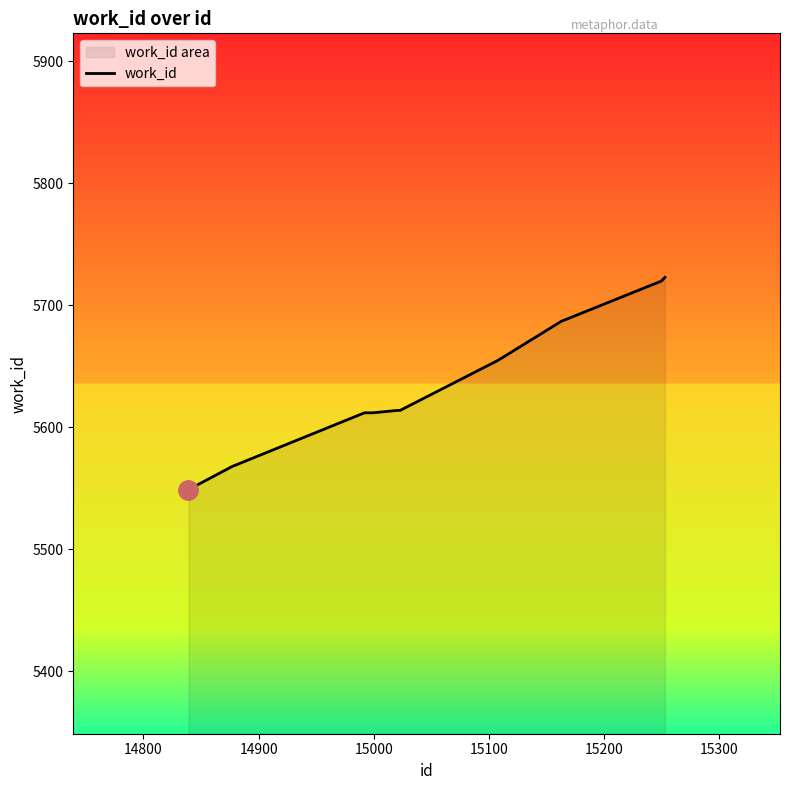

What is the maximum value shown in the chart?

5723